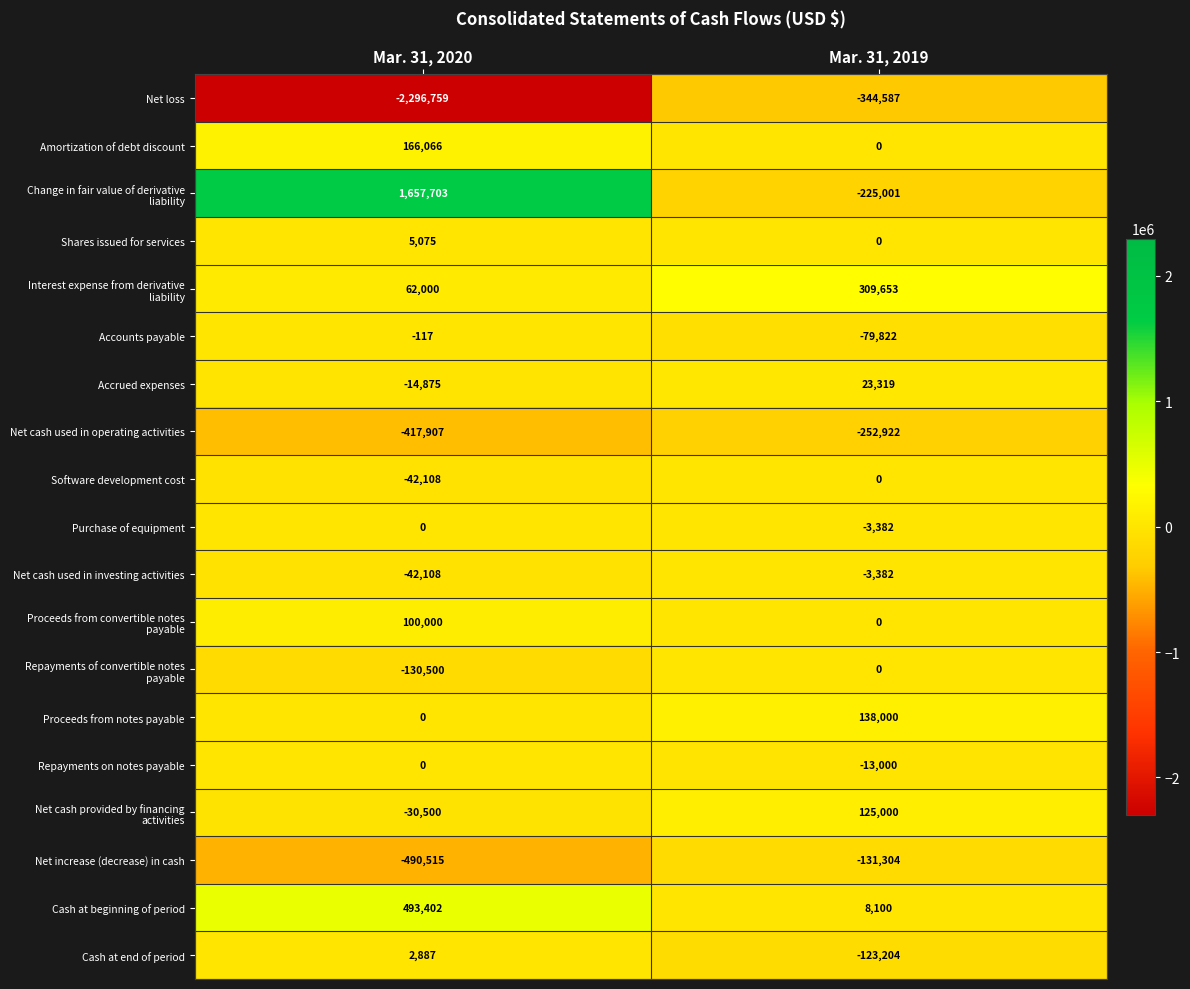

What is the difference between the Shares issued for services values at Mar. 31, 2019 and Mar. 31, 2020?

5075